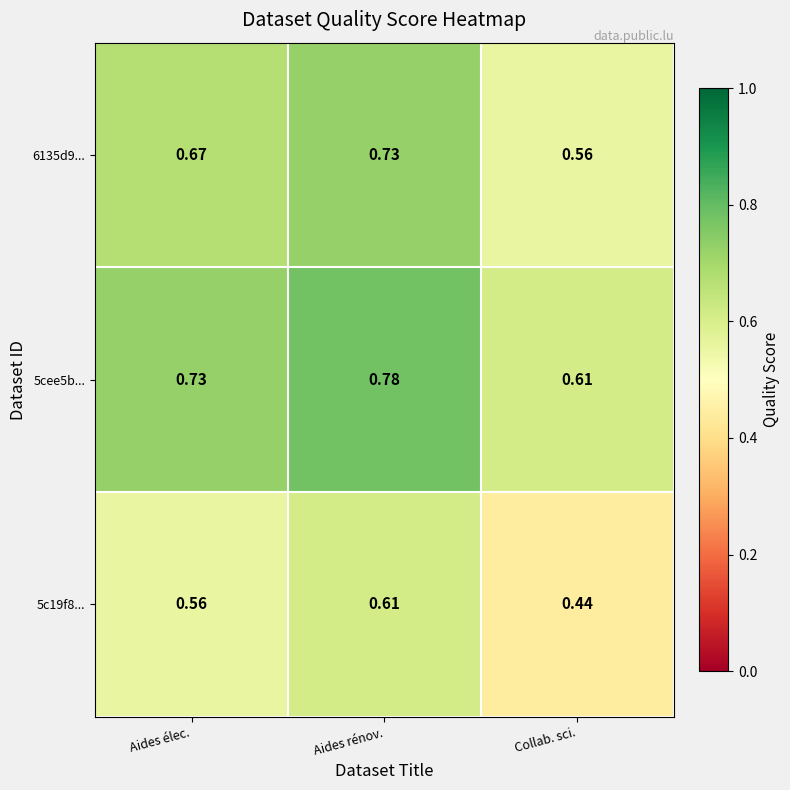

At which label is 5cee5b... closest to 0?

Collab. sci.